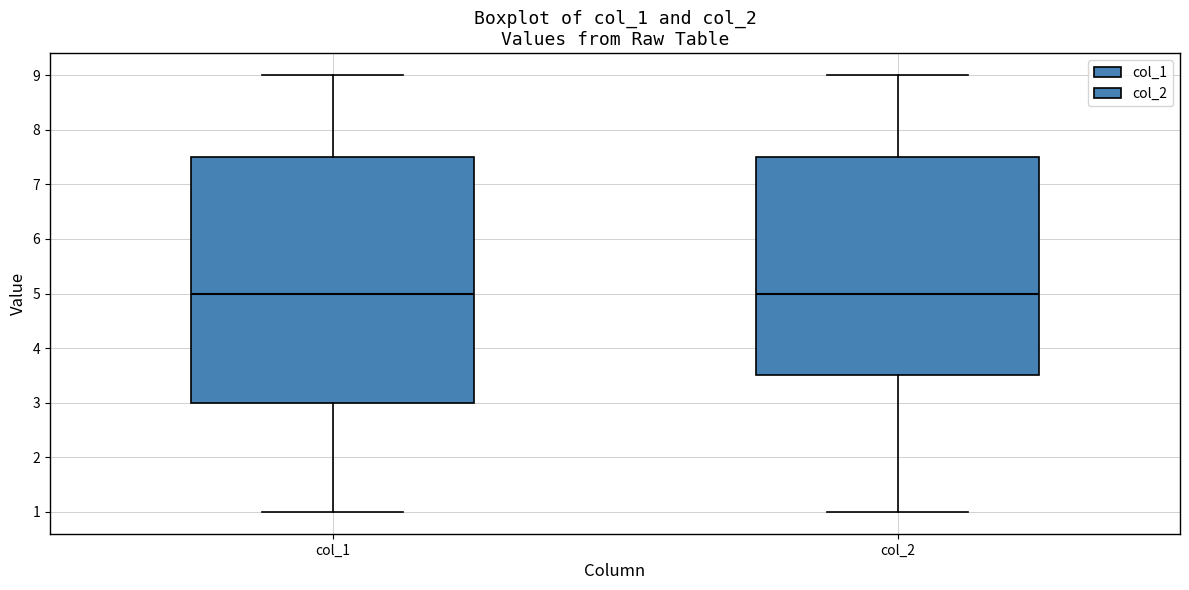

Reading left to right, read every box against the y-axis: the position of its median line, the range the box covers, and the ends of its whiskers. The values are not printed on the chart, so give them approximately, as read against the axis.

col_1: median 5.0, box 3.0 to 7.5, whiskers 1.0 to 9.0
col_2: median 5.0, box 3.5 to 7.5, whiskers 1.0 to 9.0